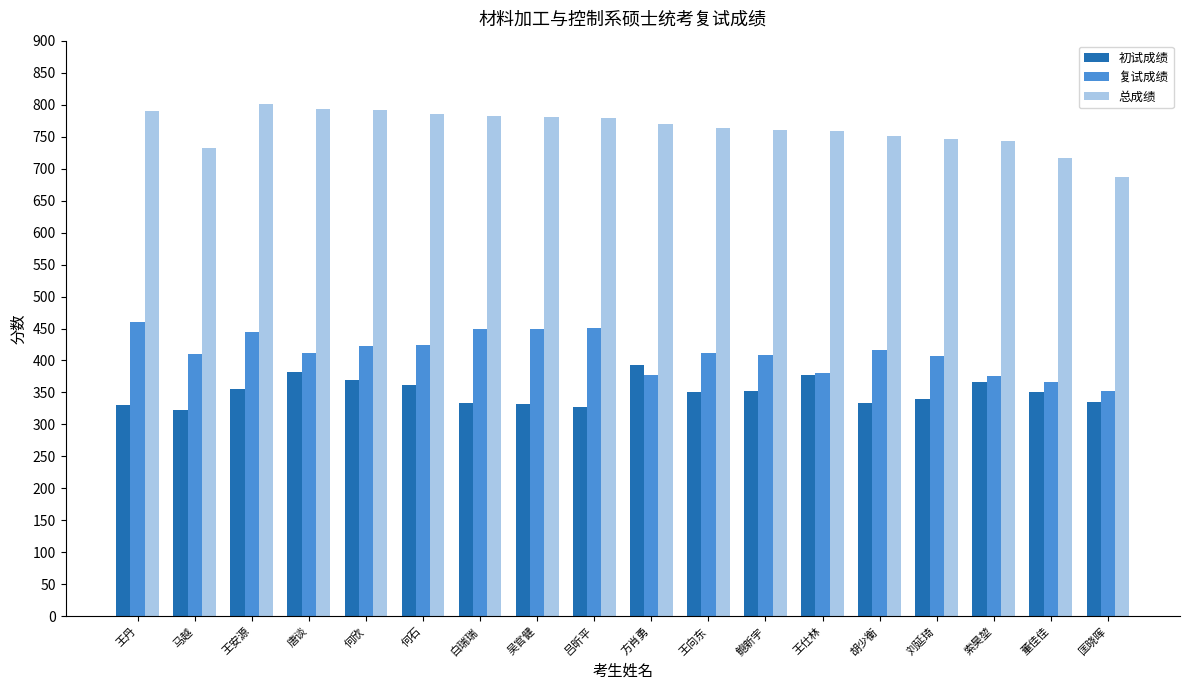

True or false: 初试成绩 has a value of 552 at 王安源.

False